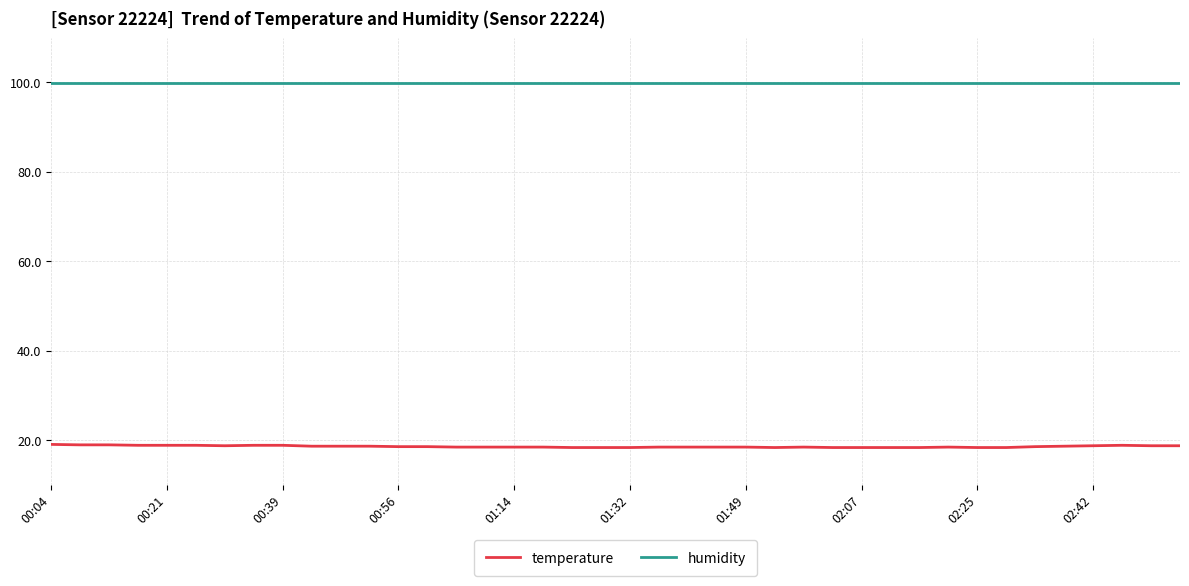

How many series are shown in this chart?

2